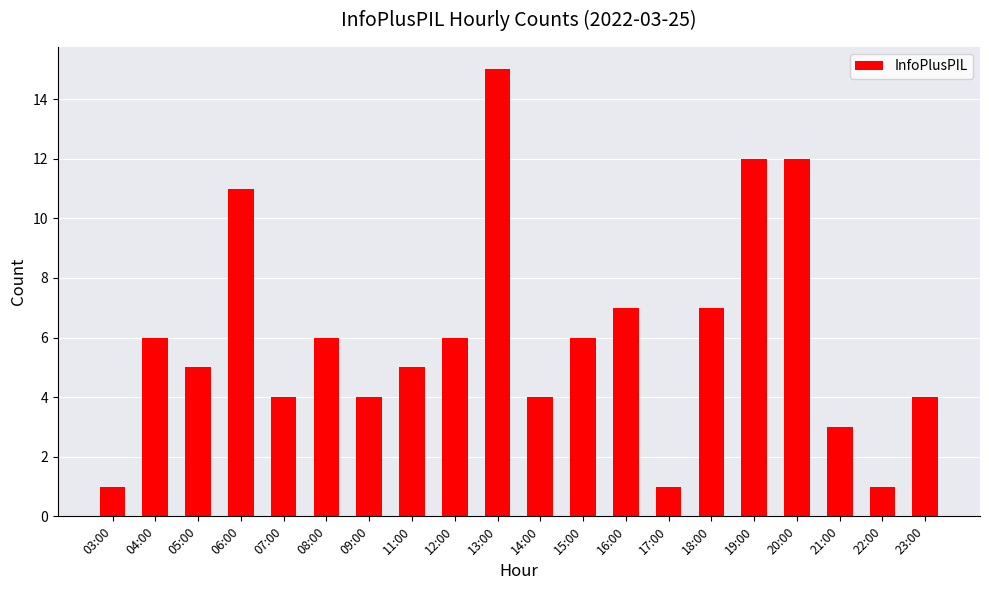

Is it true that the value at 13:00 is 5?

False